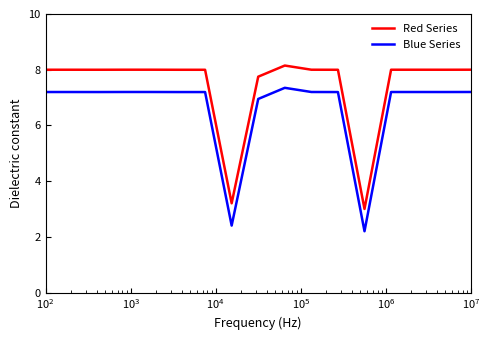

What is the difference between the second highest and minimum values in the Red Series series?

5.0